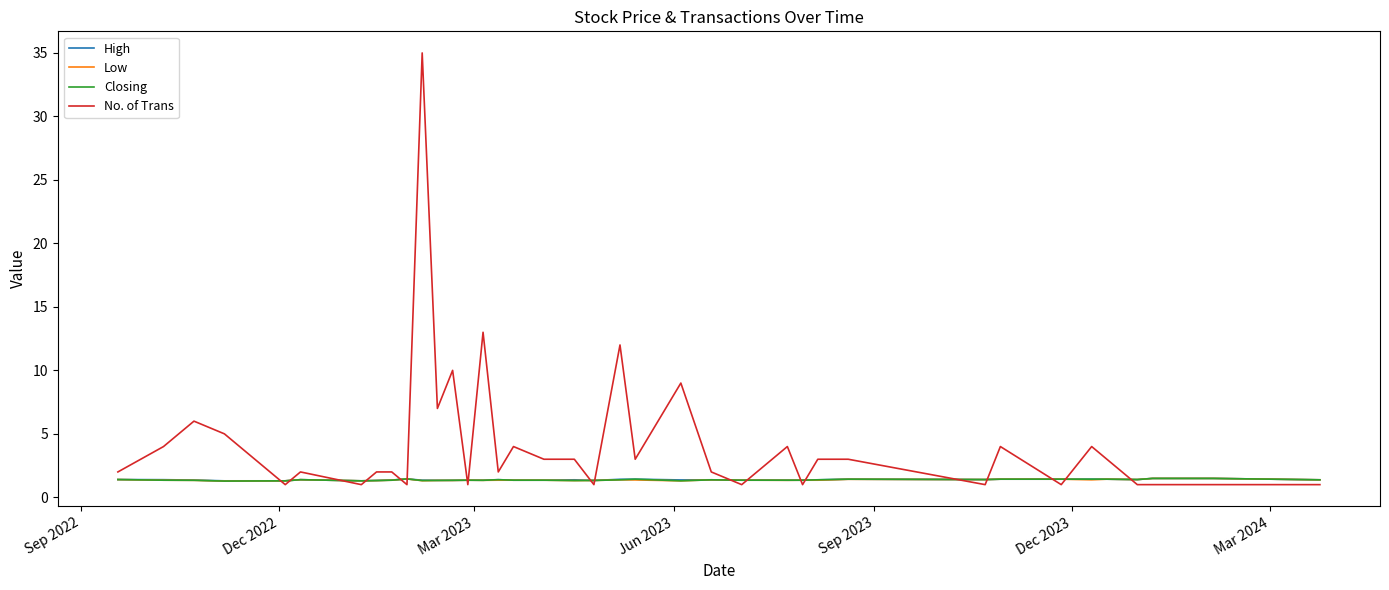

How many times do High and No. of Trans cross each other?

19